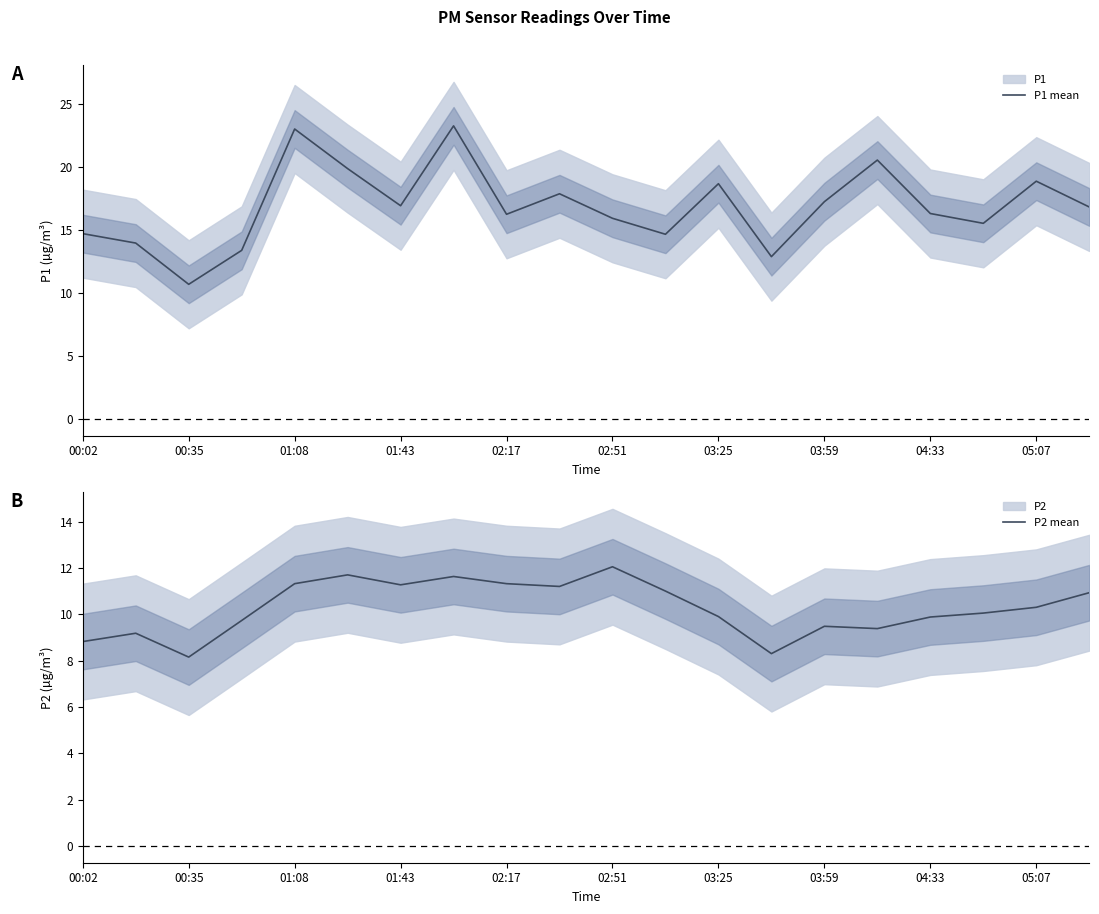

What is the value of the P1 mean point at the 7th from the left?

16.9